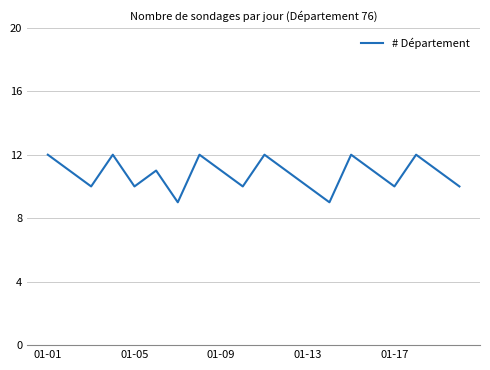

What is the difference between the maximum and minimum values?

3